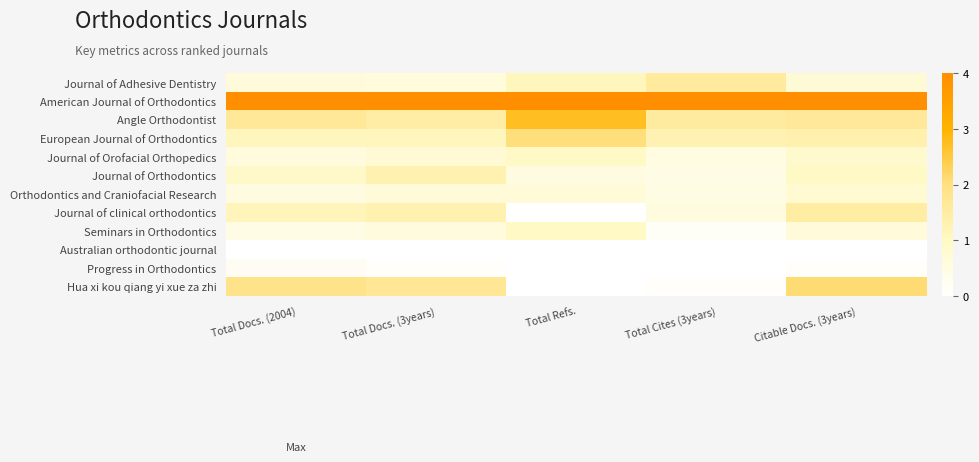

Reading left to right, list all the values displayed in this chart.

Journal of Adhesive Dentistry: Total Docs. (2004)=0.6	Total Docs. (3years)=0.6	Total Refs.=1.1	Total Cites (3years)=1.6	Citable Docs. (3years)=0.7
American Journal of Orthodontics: Total Docs. (2004)=4.0	Total Docs. (3years)=4.0	Total Refs.=4.0	Total Cites (3years)=4.0	Citable Docs. (3years)=4.0
Angle Orthodontist: Total Docs. (2004)=1.7	Total Docs. (3years)=1.5	Total Refs.=2.7	Total Cites (3years)=1.6	Citable Docs. (3years)=1.6
European Journal of Orthodontics: Total Docs. (2004)=1.1	Total Docs. (3years)=1.1	Total Refs.=2.0	Total Cites (3years)=1.3	Citable Docs. (3years)=1.3
Journal of Orofacial Orthopedics: Total Docs. (2004)=0.6	Total Docs. (3years)=0.7	Total Refs.=0.9	Total Cites (3years)=0.5	Citable Docs. (3years)=0.8
Journal of Orthodontics: Total Docs. (2004)=0.9	Total Docs. (3years)=1.3	Total Refs.=0.5	Total Cites (3years)=0.4	Citable Docs. (3years)=1.0
Orthodontics and Craniofacial Research: Total Docs. (2004)=0.5	Total Docs. (3years)=0.7	Total Refs.=0.6	Total Cites (3years)=0.5	Citable Docs. (3years)=0.8
Journal of clinical orthodontics: Total Docs. (2004)=1.1	Total Docs. (3years)=1.3	Total Refs.=0.0	Total Cites (3years)=0.5	Citable Docs. (3years)=1.5
Seminars in Orthodontics: Total Docs. (2004)=0.4	Total Docs. (3years)=0.6	Total Refs.=1.0	Total Cites (3years)=0.2	Citable Docs. (3years)=0.6
Australian orthodontic journal: Total Docs. (2004)=0.0	Total Docs. (3years)=0.0	Total Refs.=0.0	Total Cites (3years)=0.0	Citable Docs. (3years)=0.0
Progress in Orthodontics: Total Docs. (2004)=0.2	Total Docs. (3years)=0.1	Total Refs.=0.0	Total Cites (3years)=0.0	Citable Docs. (3years)=0.1
Hua xi kou qiang yi xue za zhi: Total Docs. (2004)=1.9	Total Docs. (3years)=1.7	Total Refs.=0.0	Total Cites (3years)=0.1	Citable Docs. (3years)=2.1